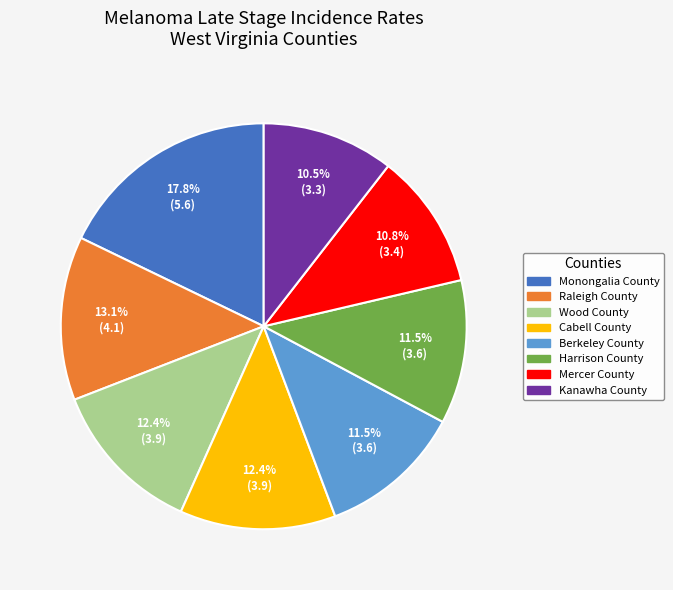

What is the ratio of the value at Harrison County to the value at Cabell County?

0.9